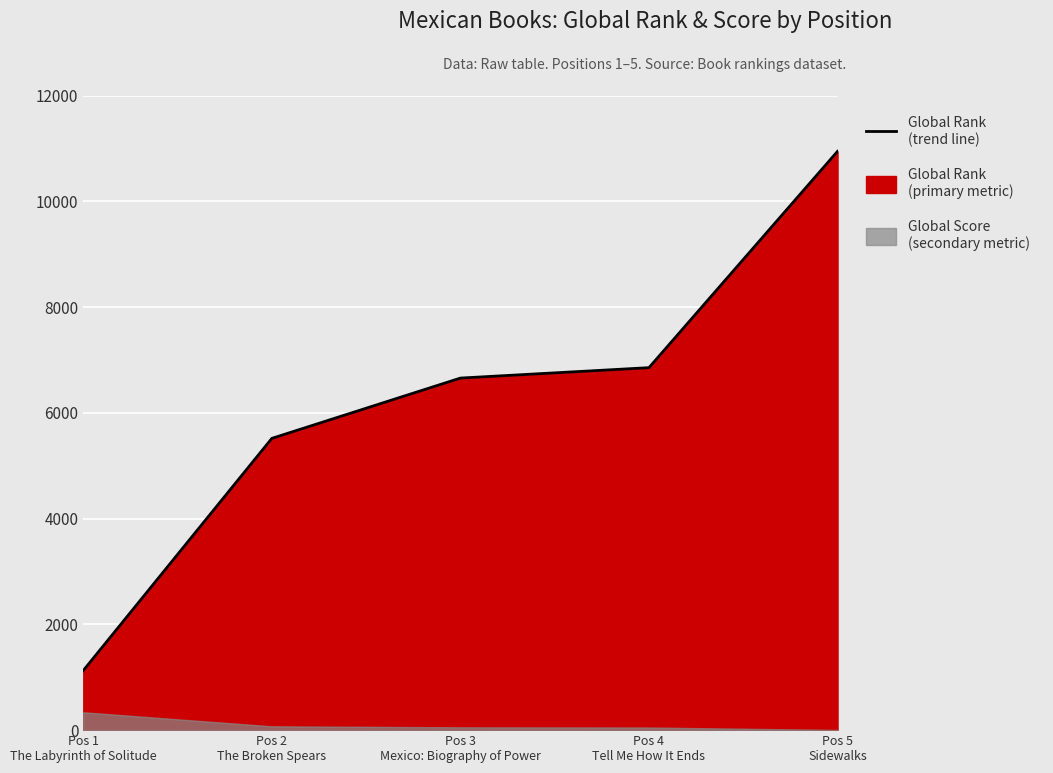

What is the sum of the values at Pos 4
Tell Me How It Ends and Pos 1
The Labyrinth of Solitude?

7982